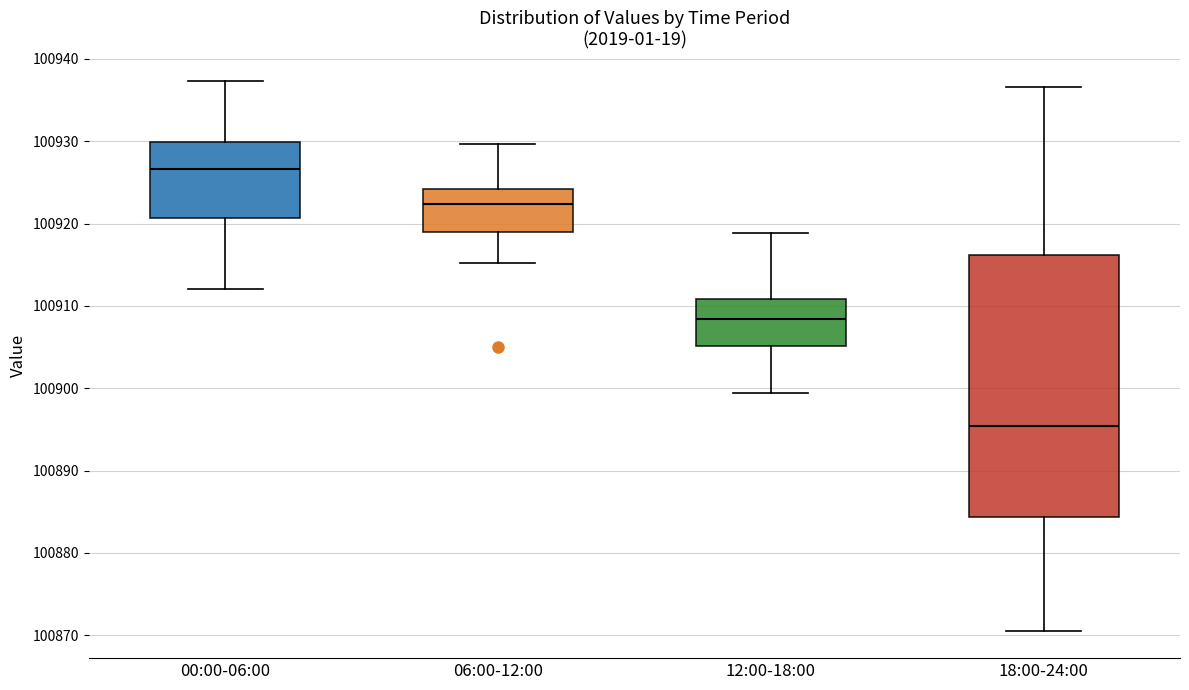

Which box has the lowest median line?

18:00-24:00